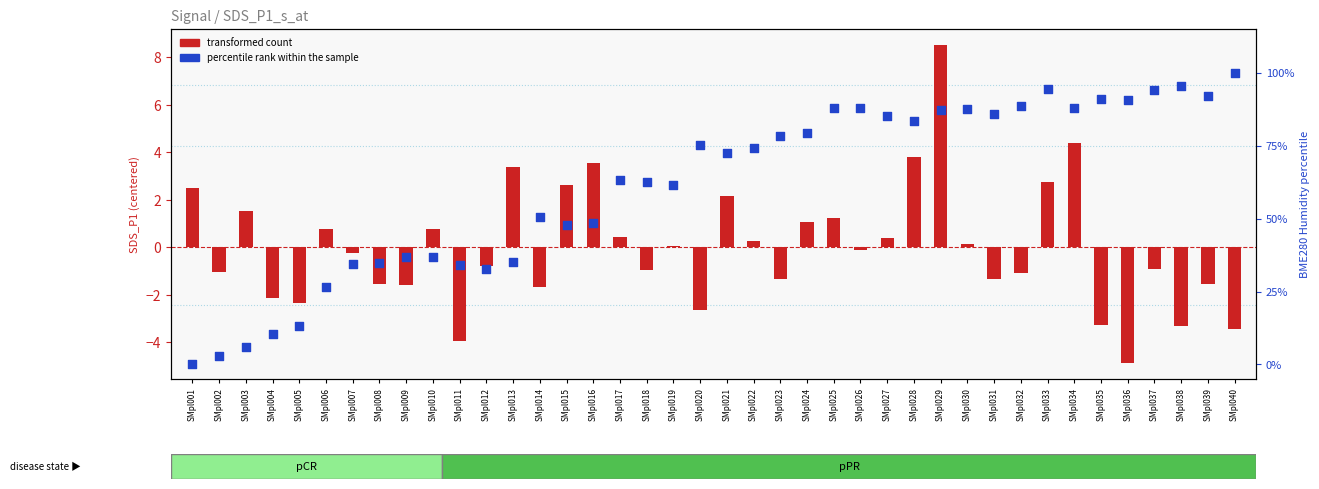

At how many categories does at least one series exceed 70?

21